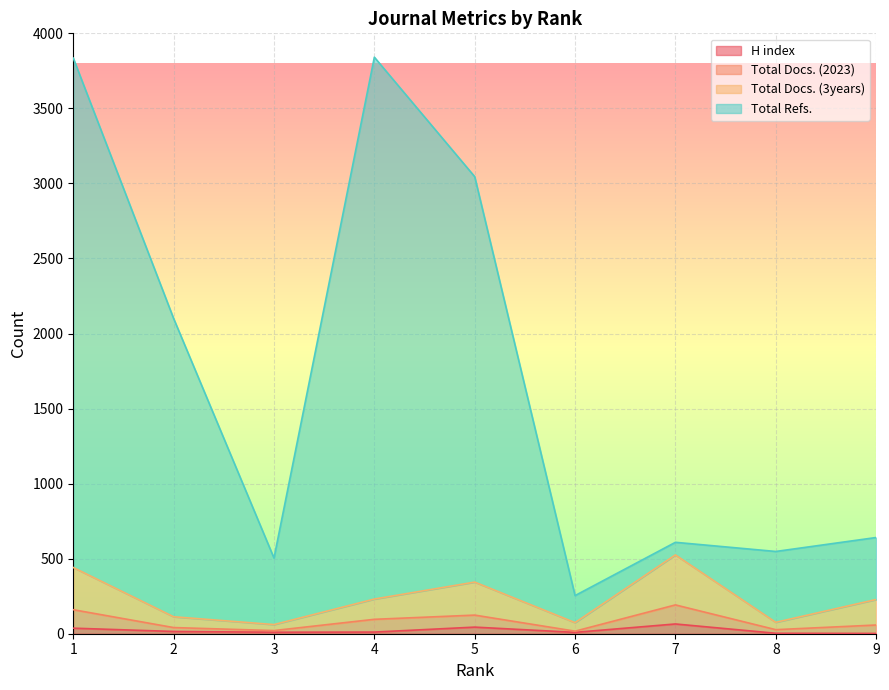

True or false: Total Refs. and Total Docs. (3years) cross at least once.

False